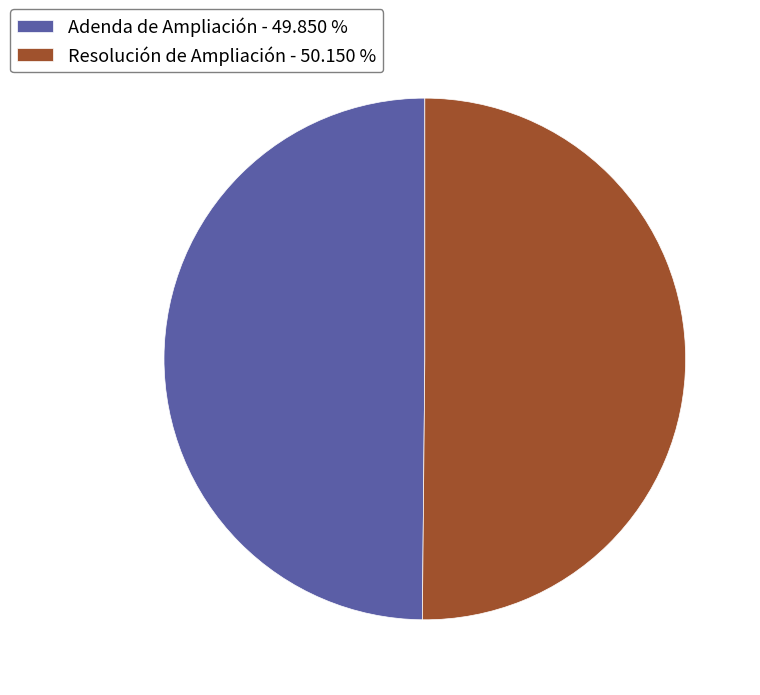

Approximately how many times larger is the value at Adenda de Ampliación - 49.850 % compared to Resolución de Ampliación - 50.150 %?

1.0